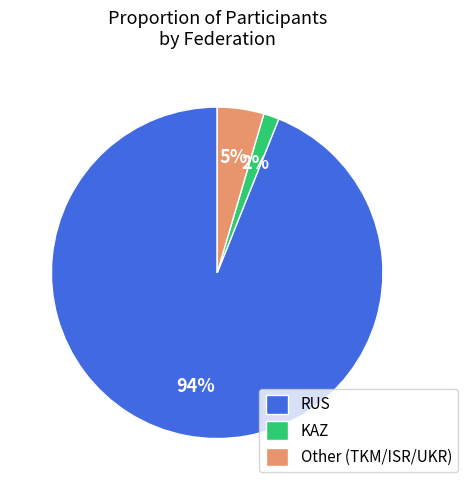

Which category has the biggest portion of the pie?

RUS